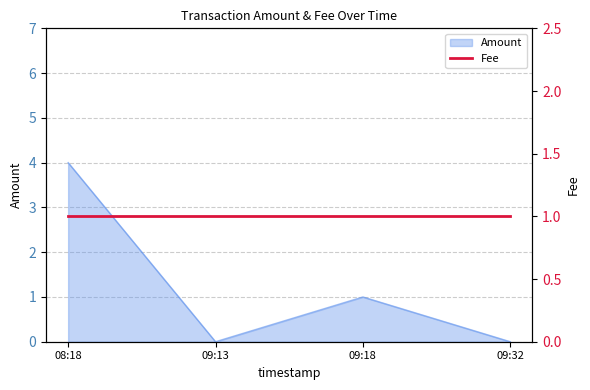

Reading right to left, transcribe all the data shown in this chart.

09:32=0	09:18=1	09:13=0	08:18=4